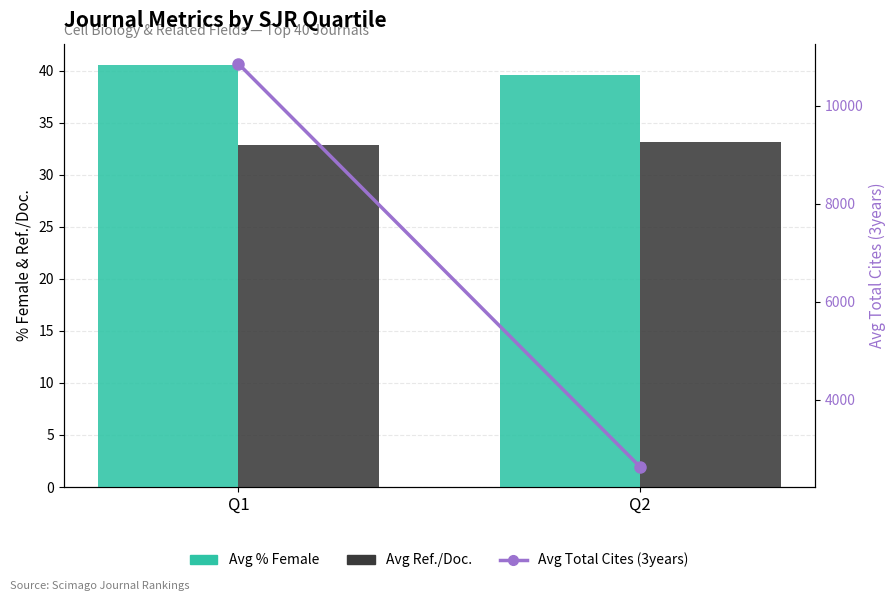

How many groups of bars are there?

2